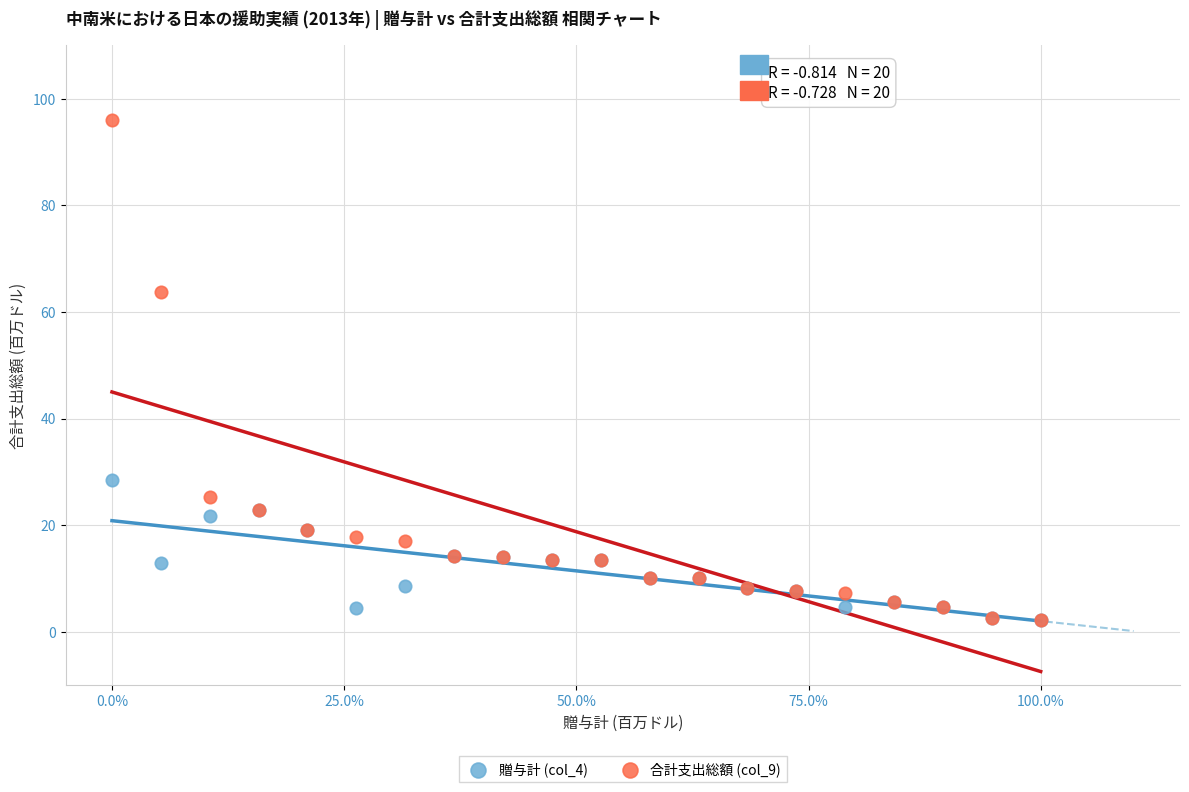

Across all series, what Y value is closest to 49?

63.7